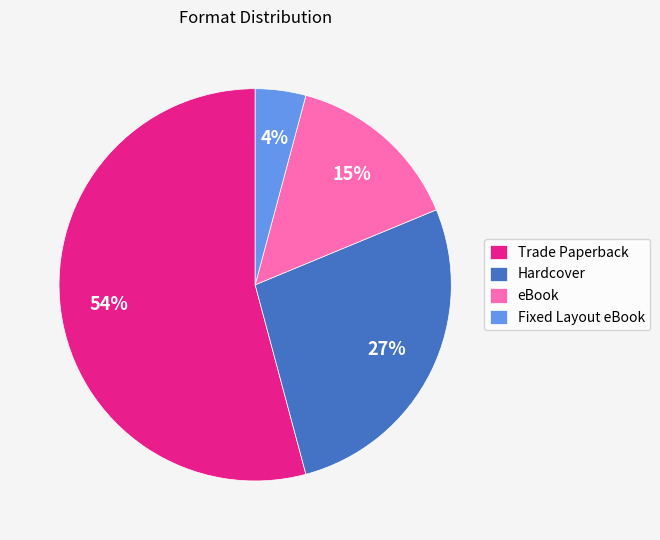

Between Fixed Layout eBook and Trade Paperback, which is larger?

Trade Paperback